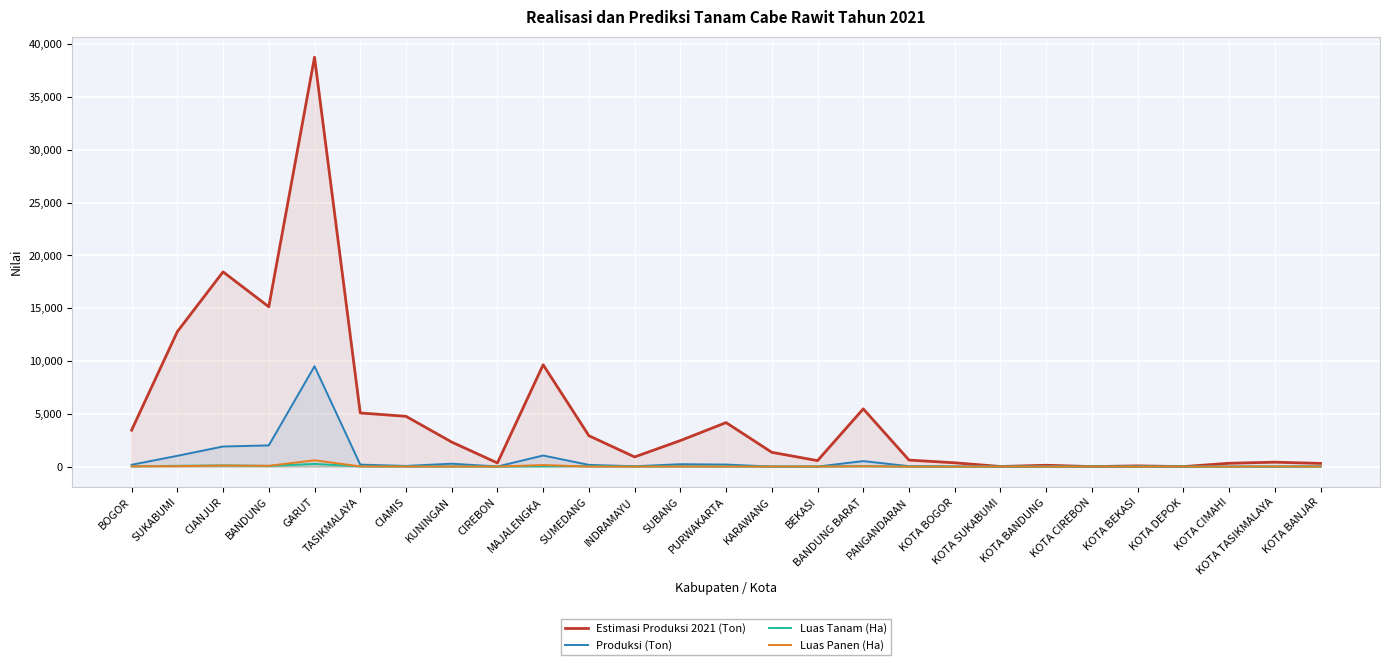

How many data points in Luas Tanam (Ha) are above 6?

14